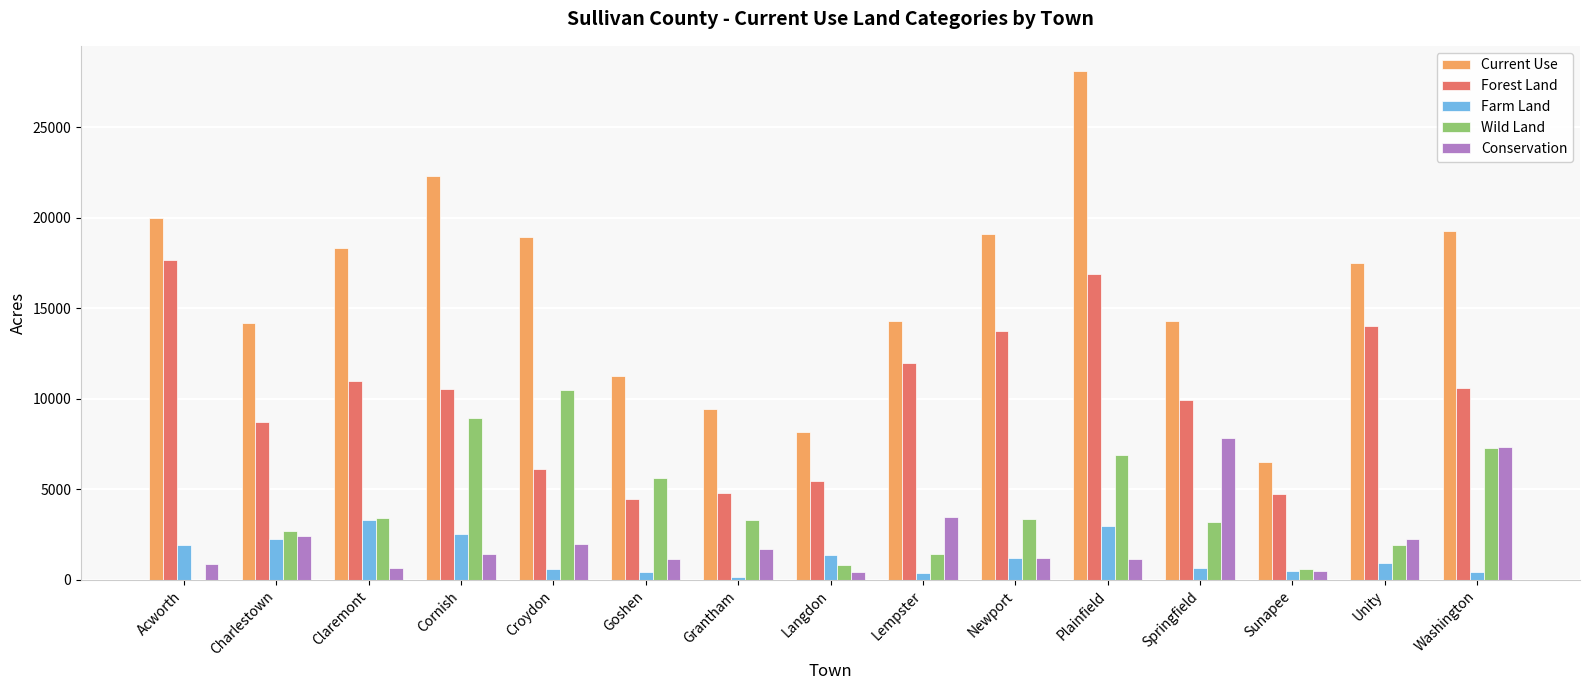

Between Croydon and Goshen, which series saw the biggest shift?

Current Use